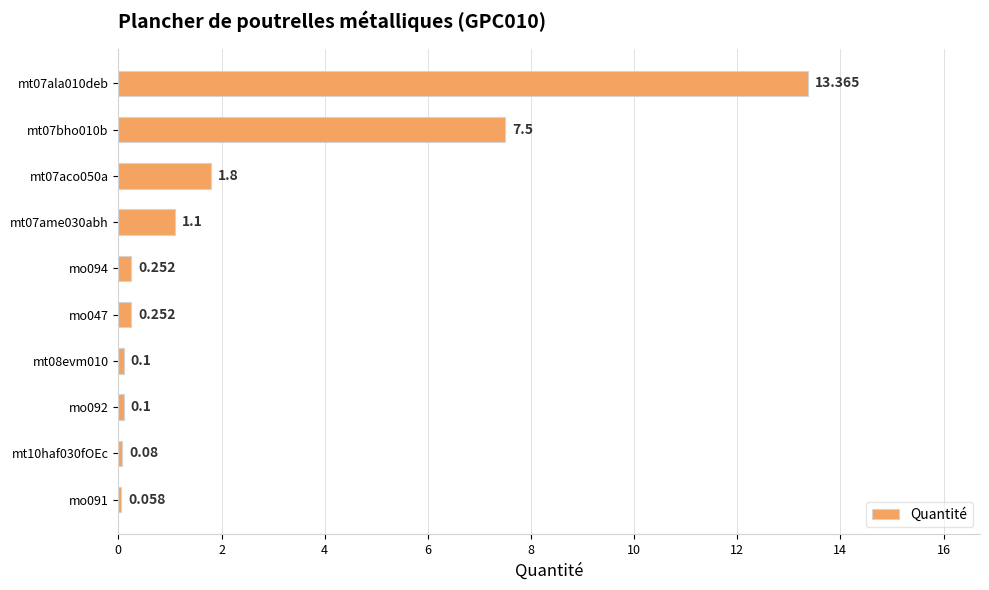

Which label corresponds to the smallest value in the chart?

mo091